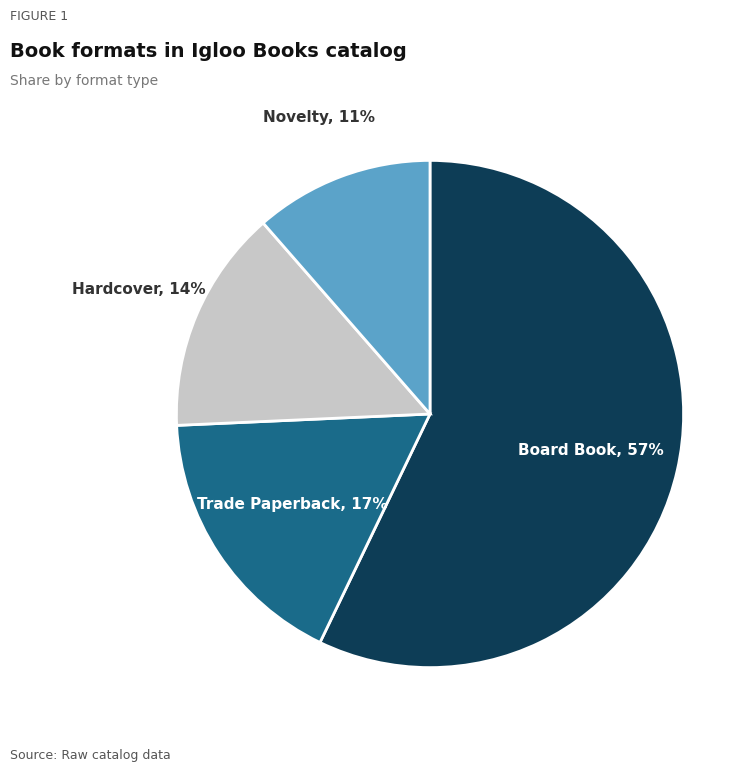

Combined, do Hardcover and Novelty account for over 50%?

No